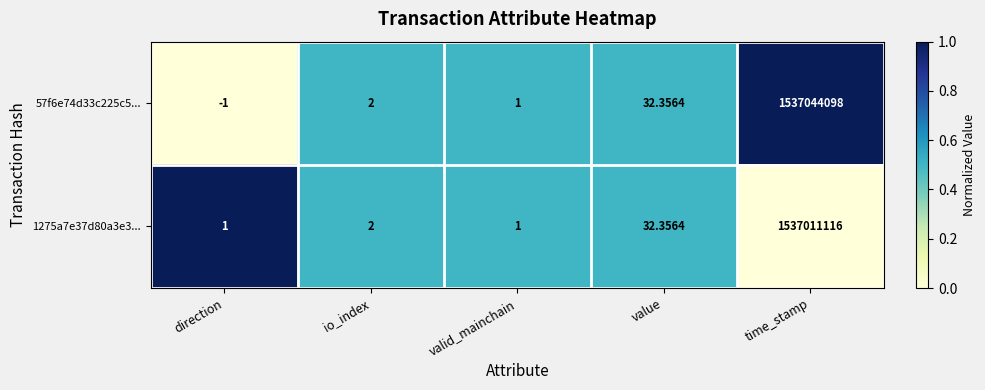

At which category is the sum across all series the highest?

time_stamp